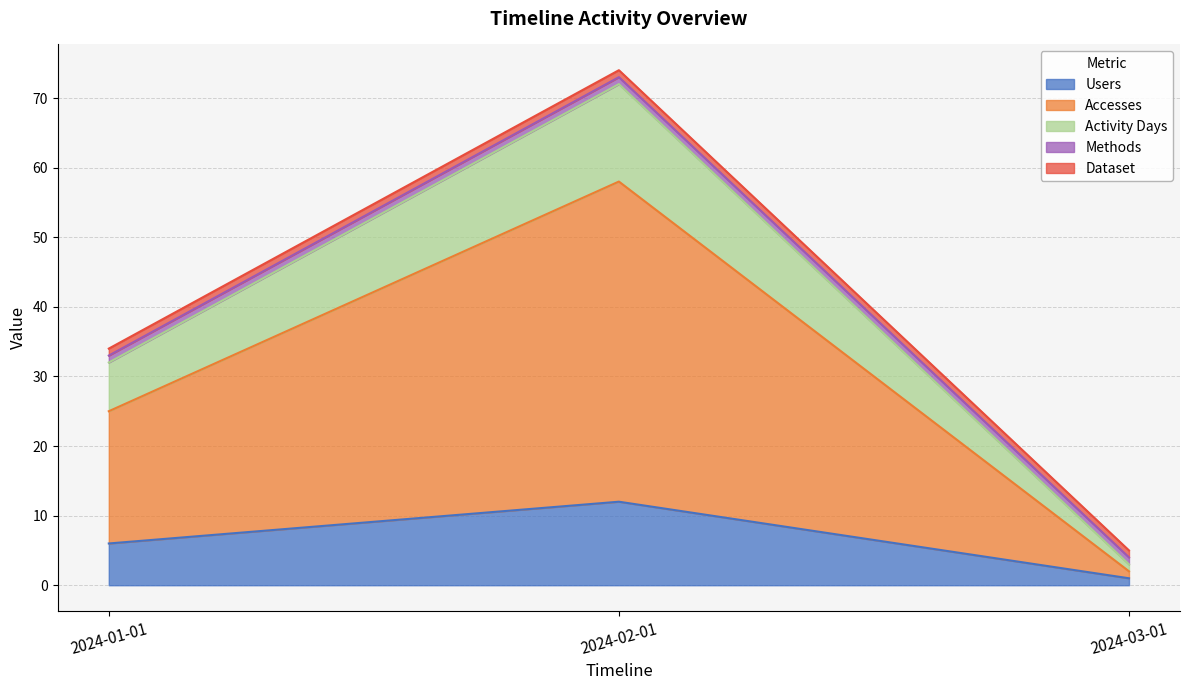

How many Accesses values are between 2 and 58?

3